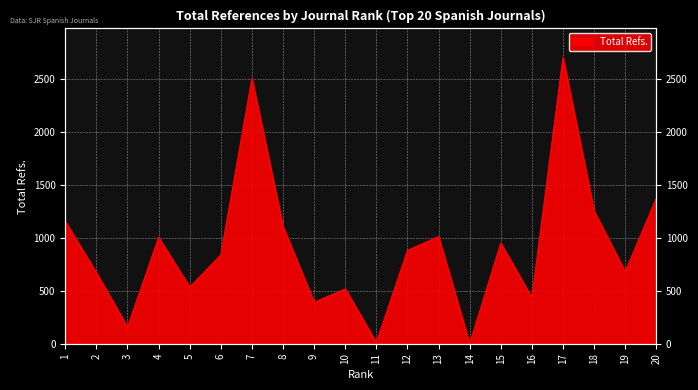

What is the value of the 11th point from the left?

13